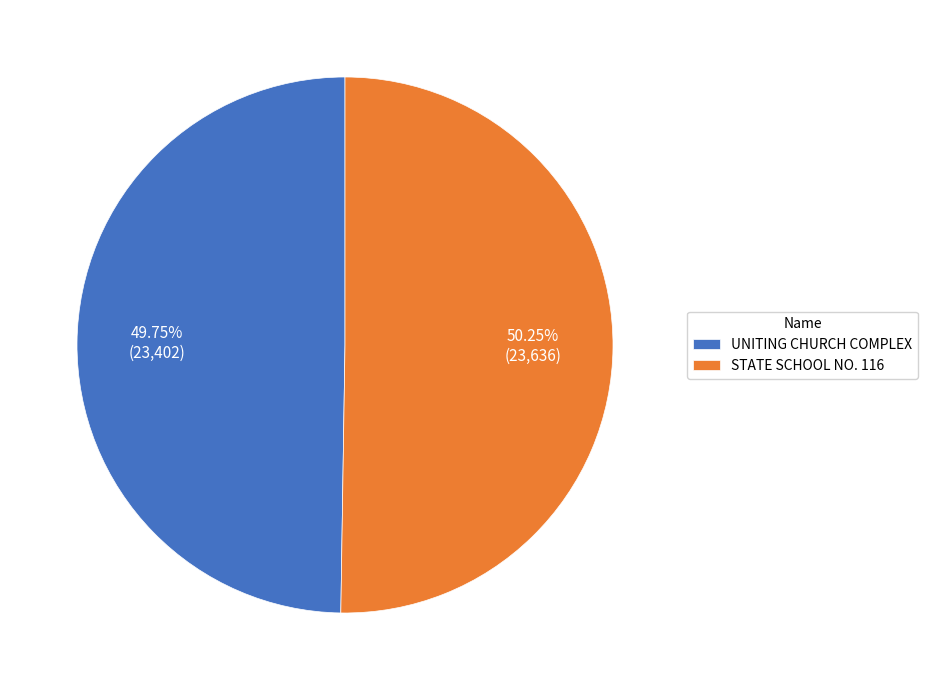

Does any single category account for the majority?

Yes